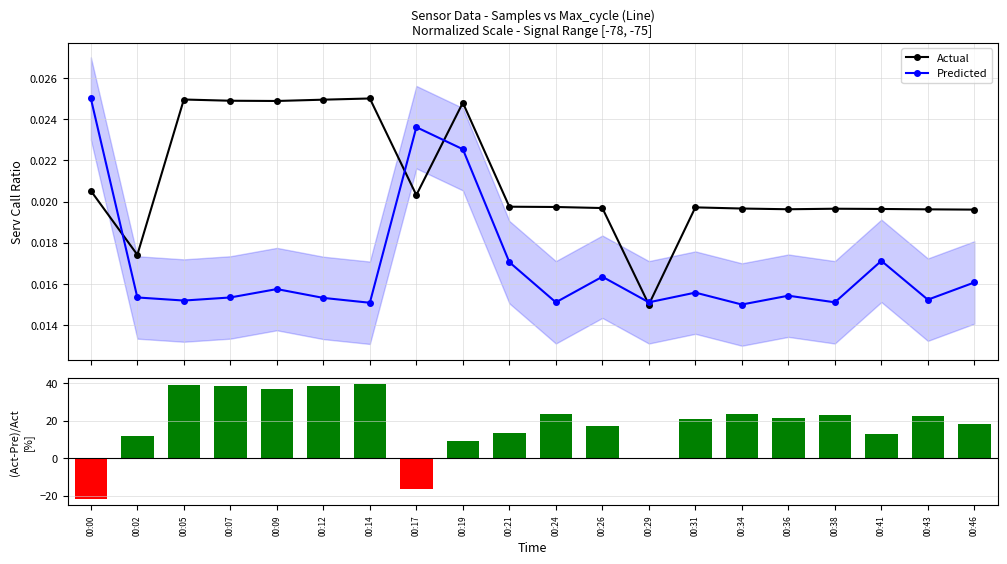

Count the number of data series in this chart.

3